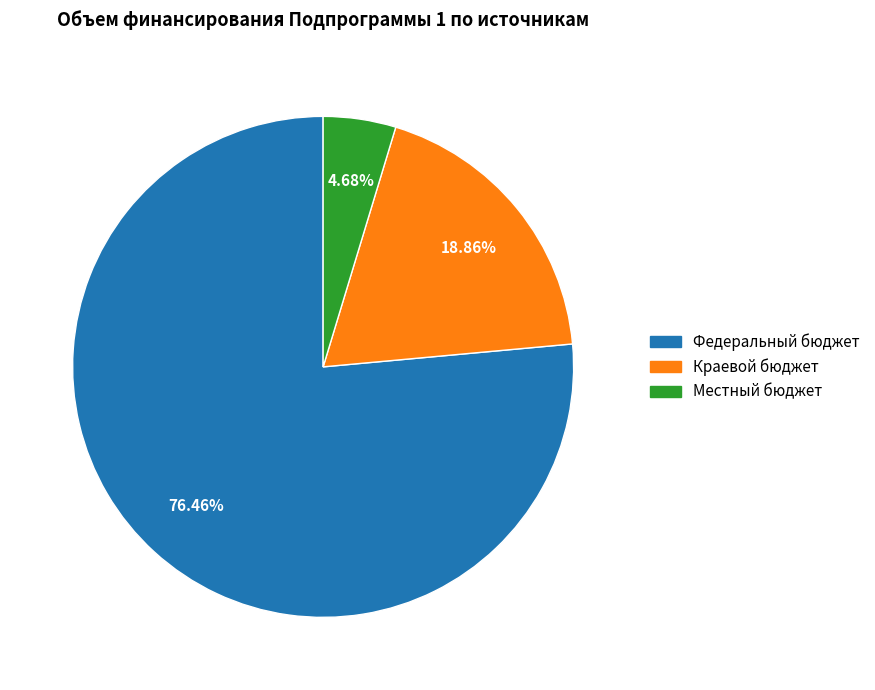

Which category has the smallest portion of the pie?

Местный бюджет